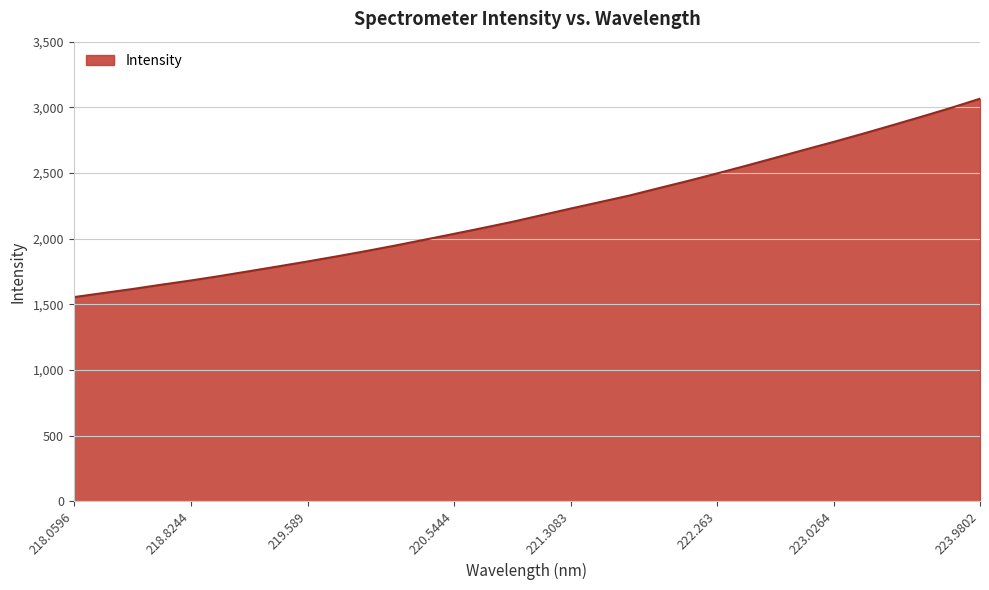

True or false: the data has more than 1 interior local peaks.

False